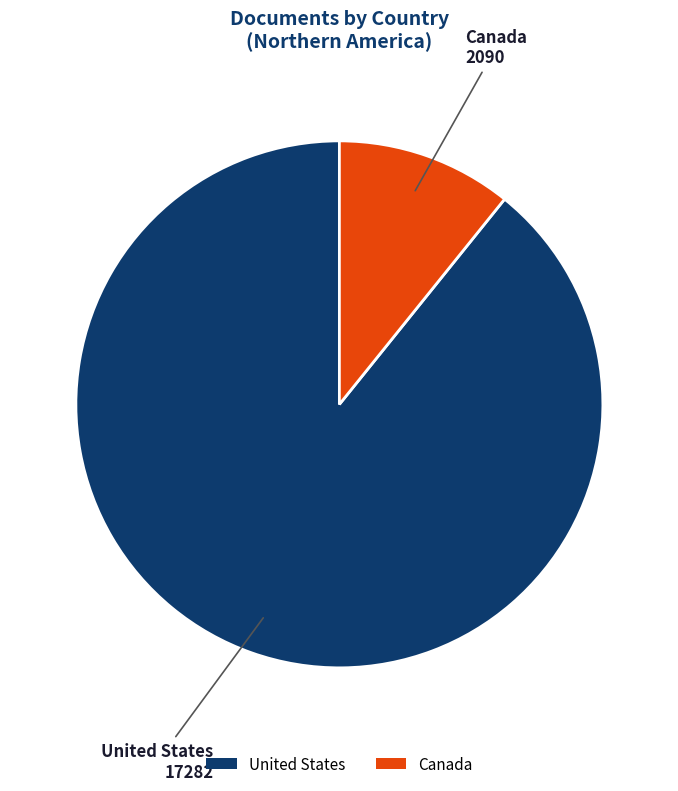

Rank the categories by value from lowest to highest.

Canada, United States